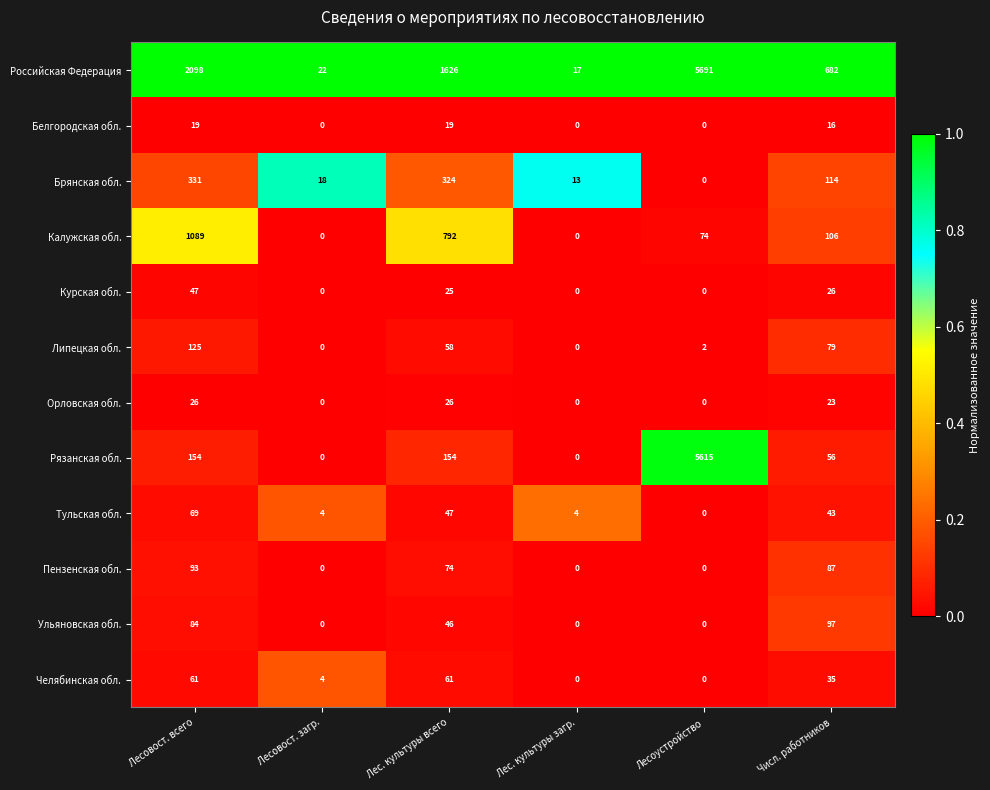

What is the total value across all series at Числ. работников?

1364